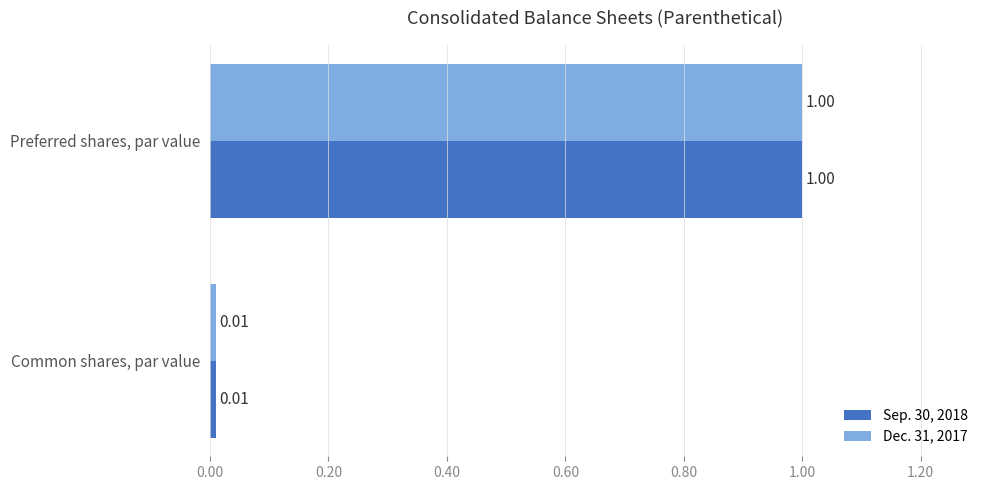

Which label corresponds to the largest value in the chart?

Preferred shares, par value